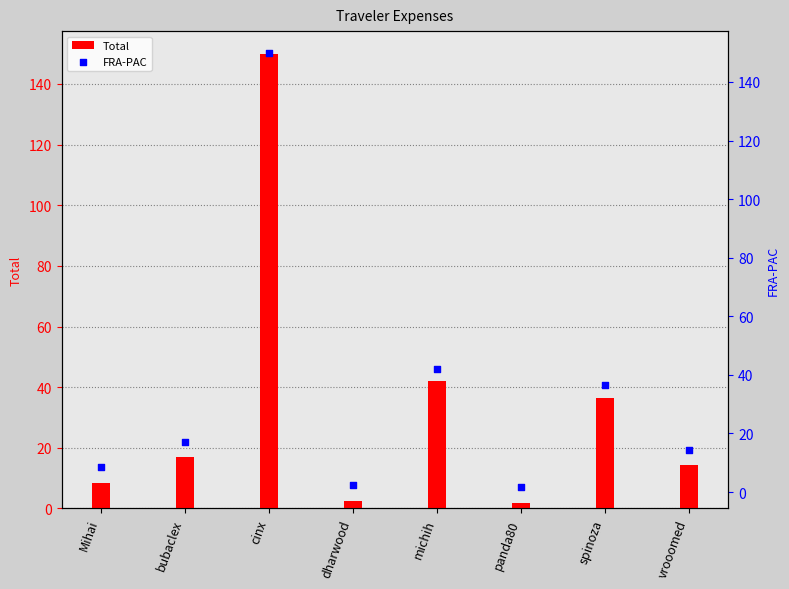

At which category is the sum across all series the highest?

cinx